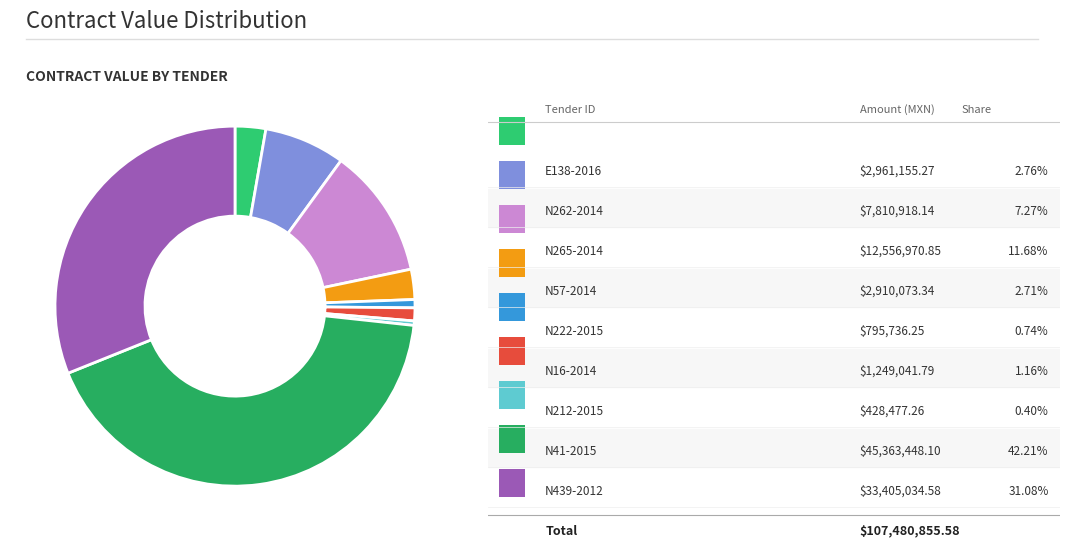

Rank the categories by value from lowest to highest.

IO-813048990-N212-2015, IO-813048990-N222-2015, EO-913004986-N16-2014, LO-913005997-N57-2014, IO-913005997-E138-2016, LO-913005997-N262-2014, LO-913005997-N265-2014, SO-913005997-N439-2012, SO-913005997-N41-2015